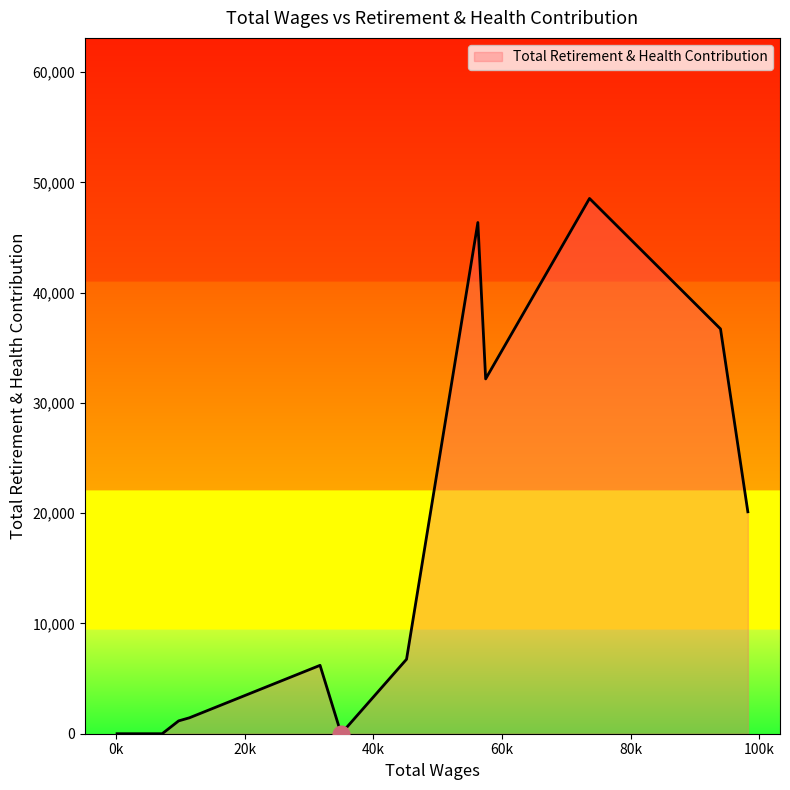

Does the chart display data point markers on the line(s)?

No